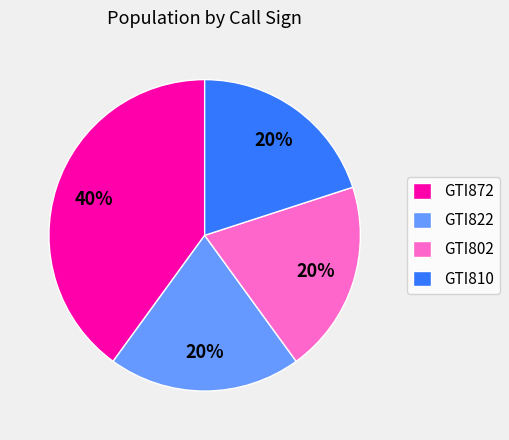

Which slice is the largest?

GTI872